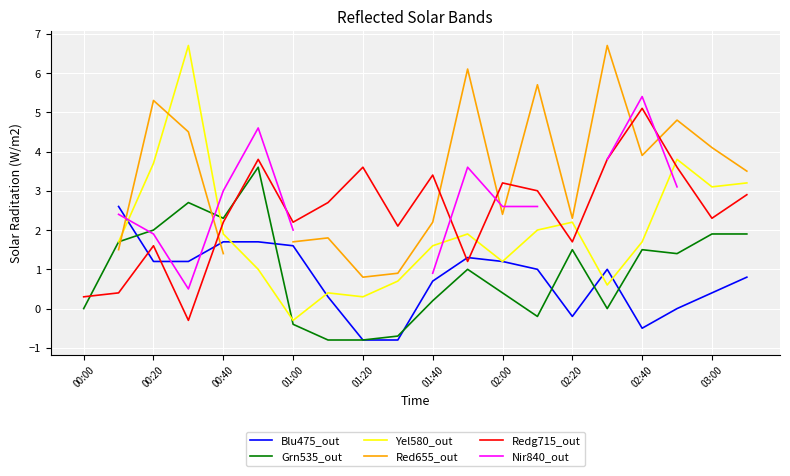

What is the lowest value of the Redg715_out series?

-0.3